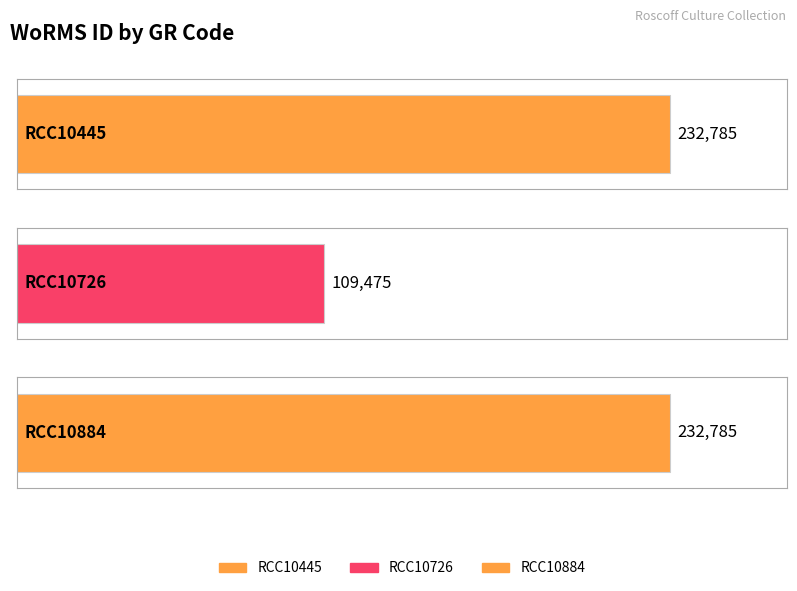

How many bars are there in total?

3